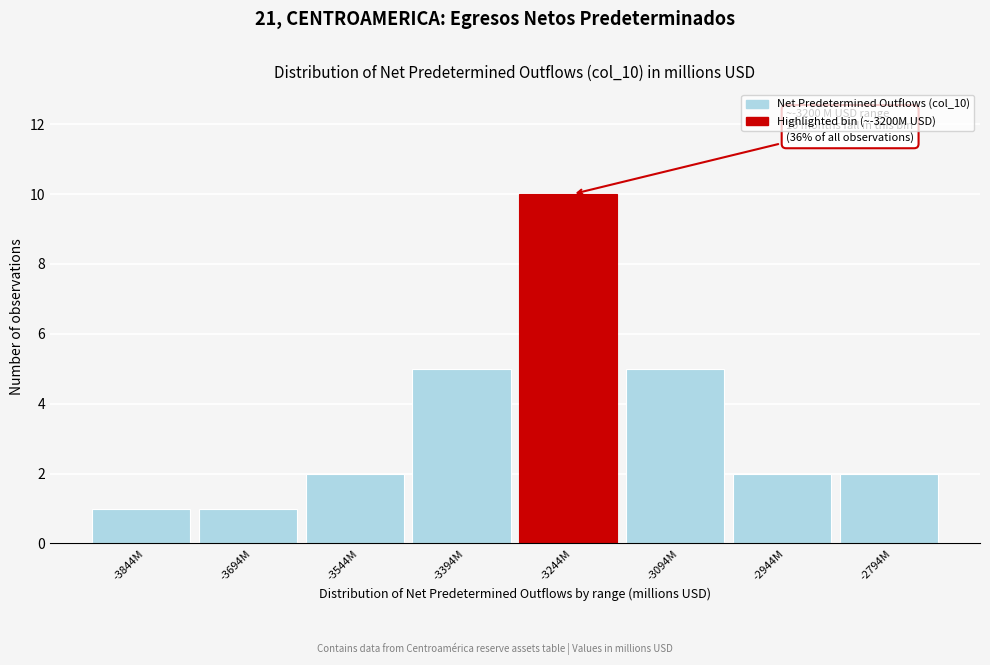

Reading right to left, transcribe all the data shown in this chart.

2	2	5	10	5	2	1	1